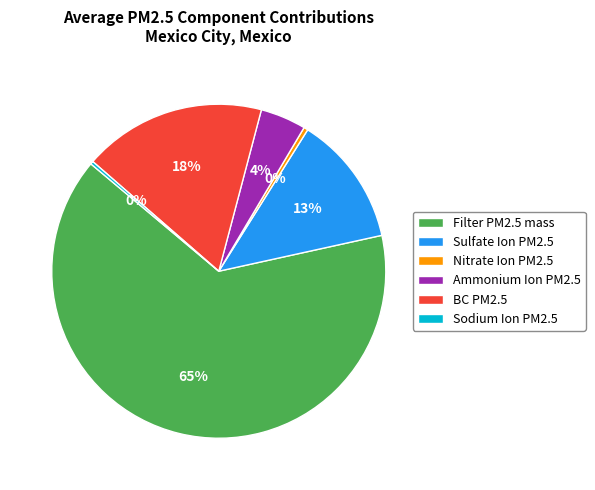

To the nearest percent, what is the average slice percentage?

17%